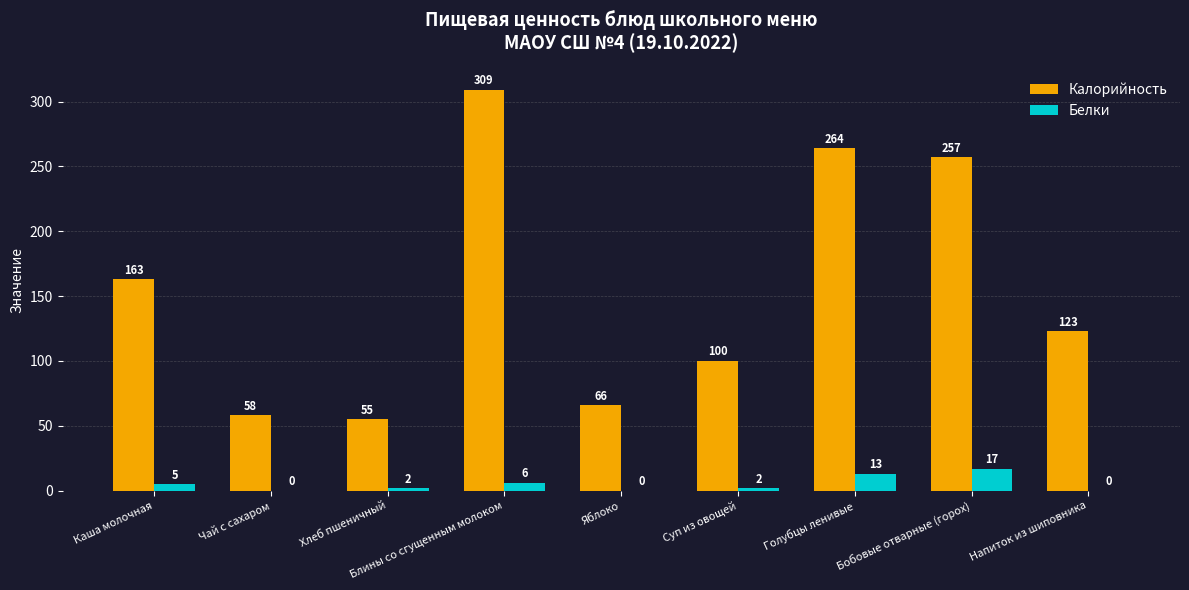

What is the sum of all Белки values?

45